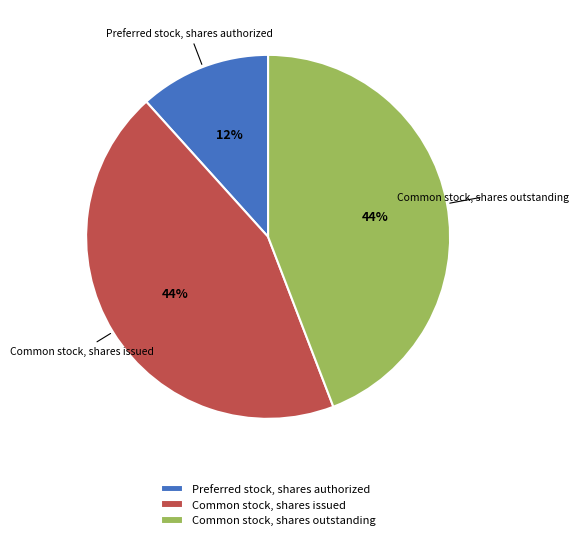

To the nearest percent, what is the average slice percentage?

33%